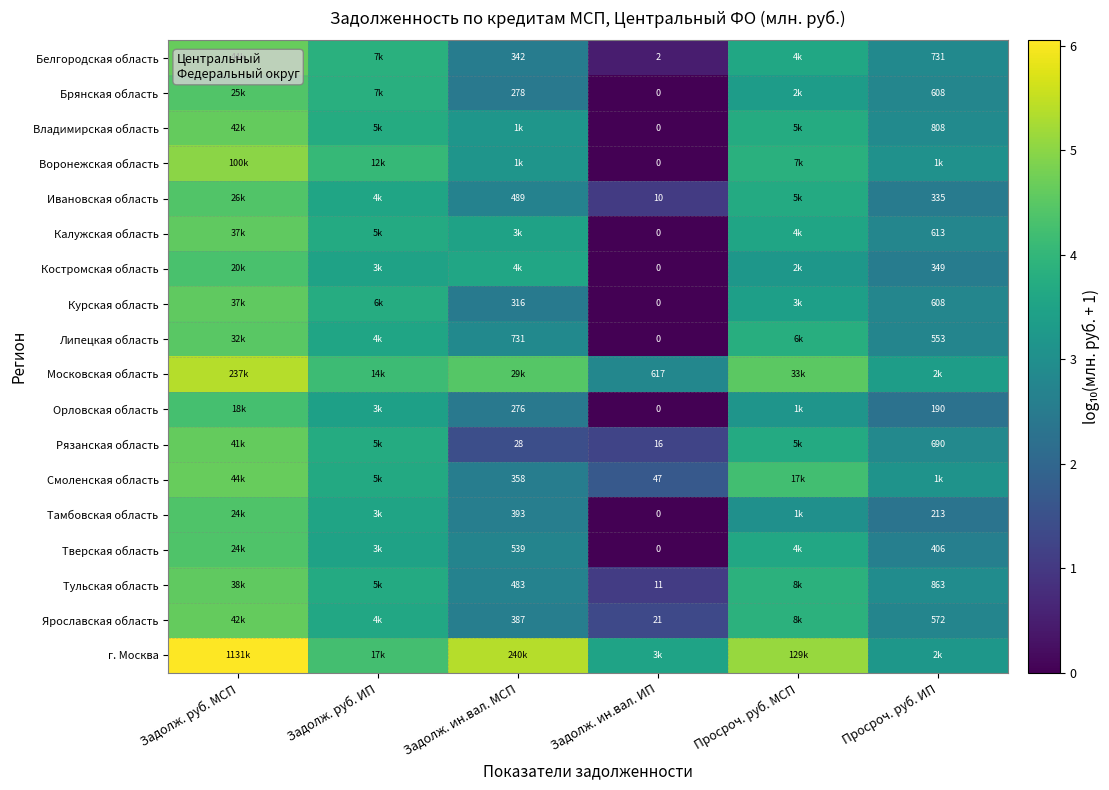

Is the value of Смоленская область at Задолж. ин.вал. ИП greater than the value of Костромская область at Задолж. ин.вал. ИП?

Yes